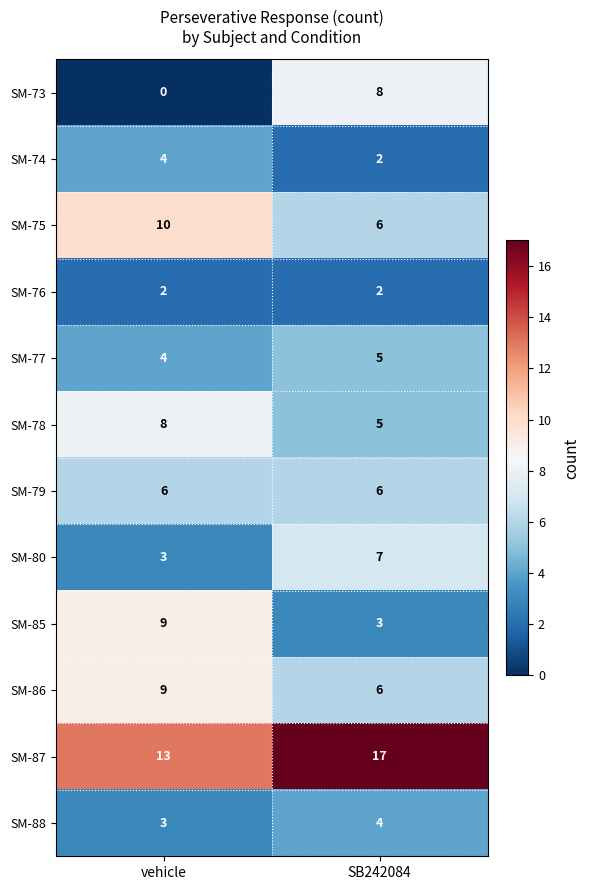

How many series are shown in this chart?

12